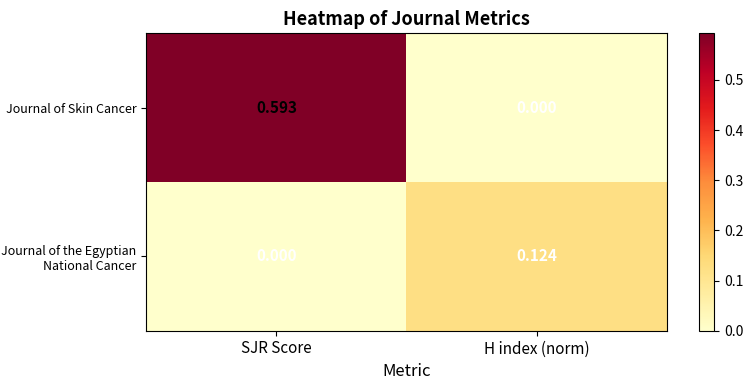

Which category has the lowest value in the Journal of Skin Cancer series?

H index (norm)